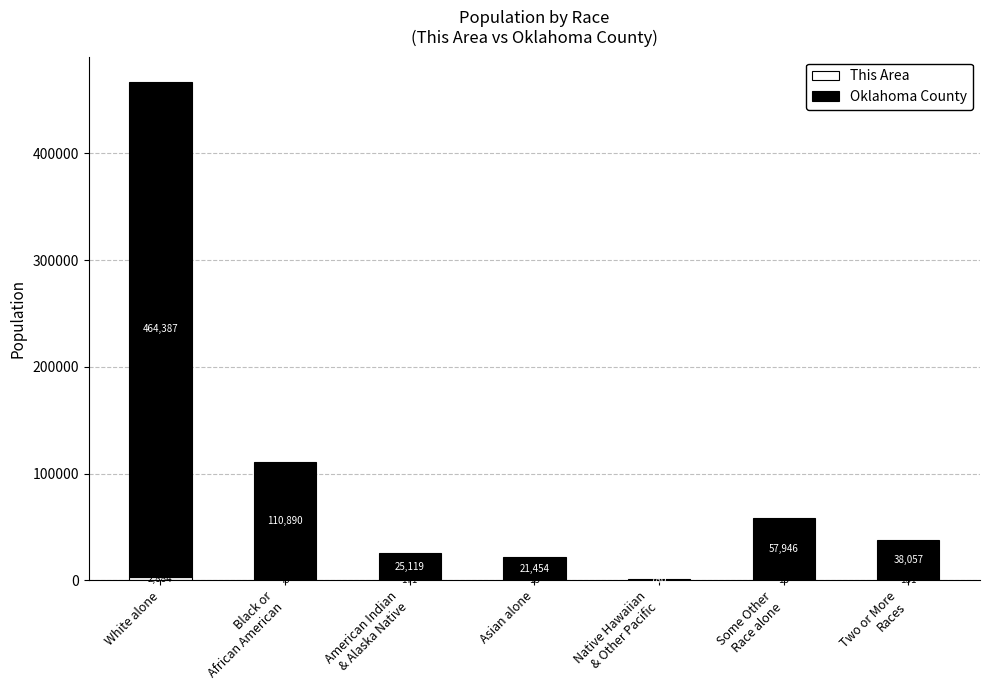

At which category is the sum across all series the highest?

White alone